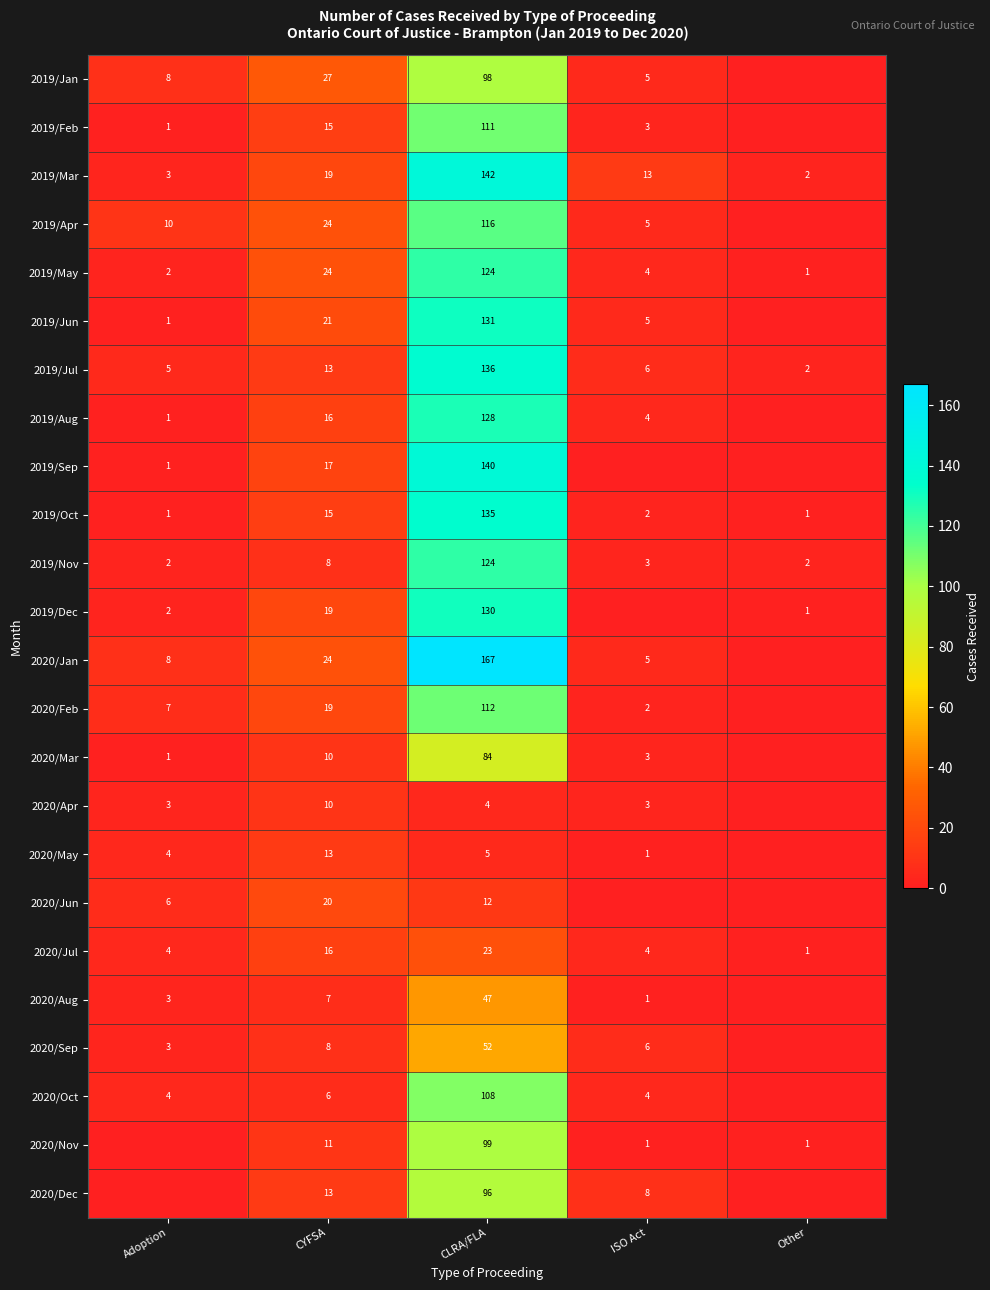

Is the value of 2020/Jul at ISO Act greater than the value of 2019/Dec at Adoption?

Yes